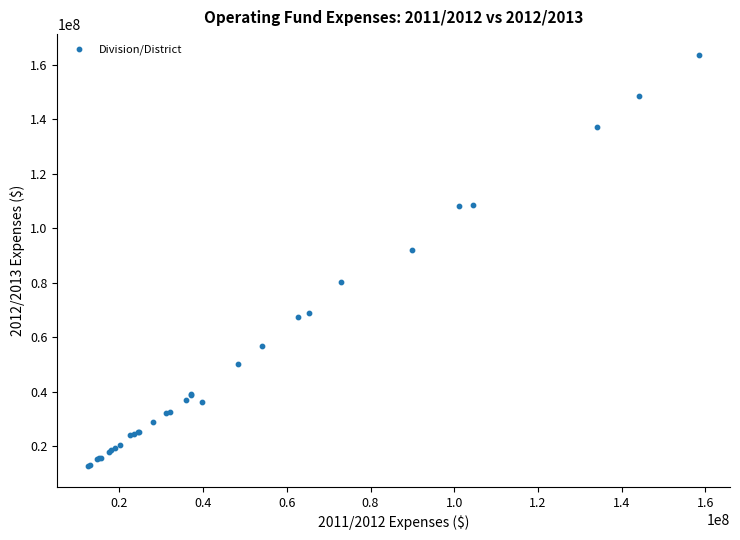

What Y value in the scatter plot is closest to 88195456?

91867413